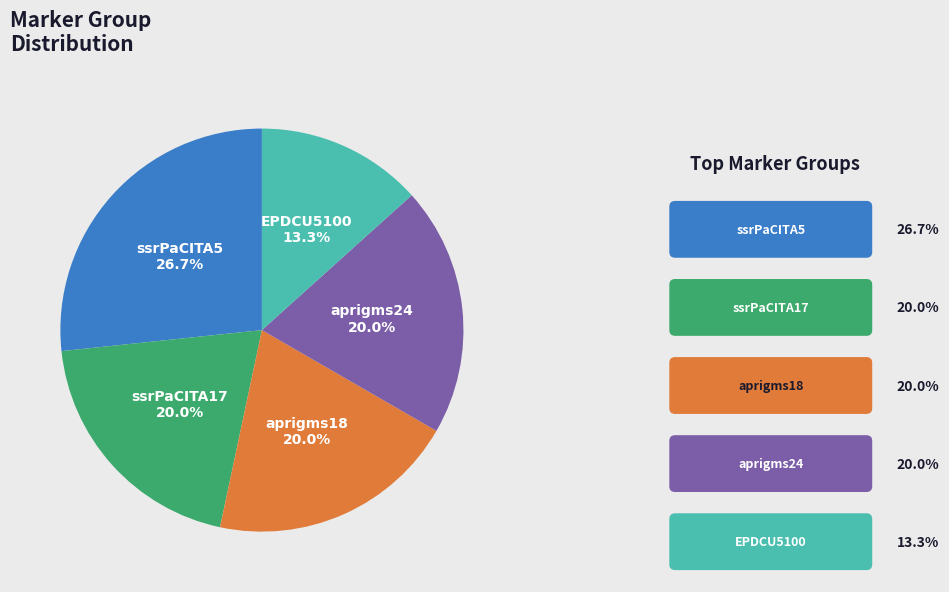

What percentage is the aprigms18 slice, to the nearest percent?

20%